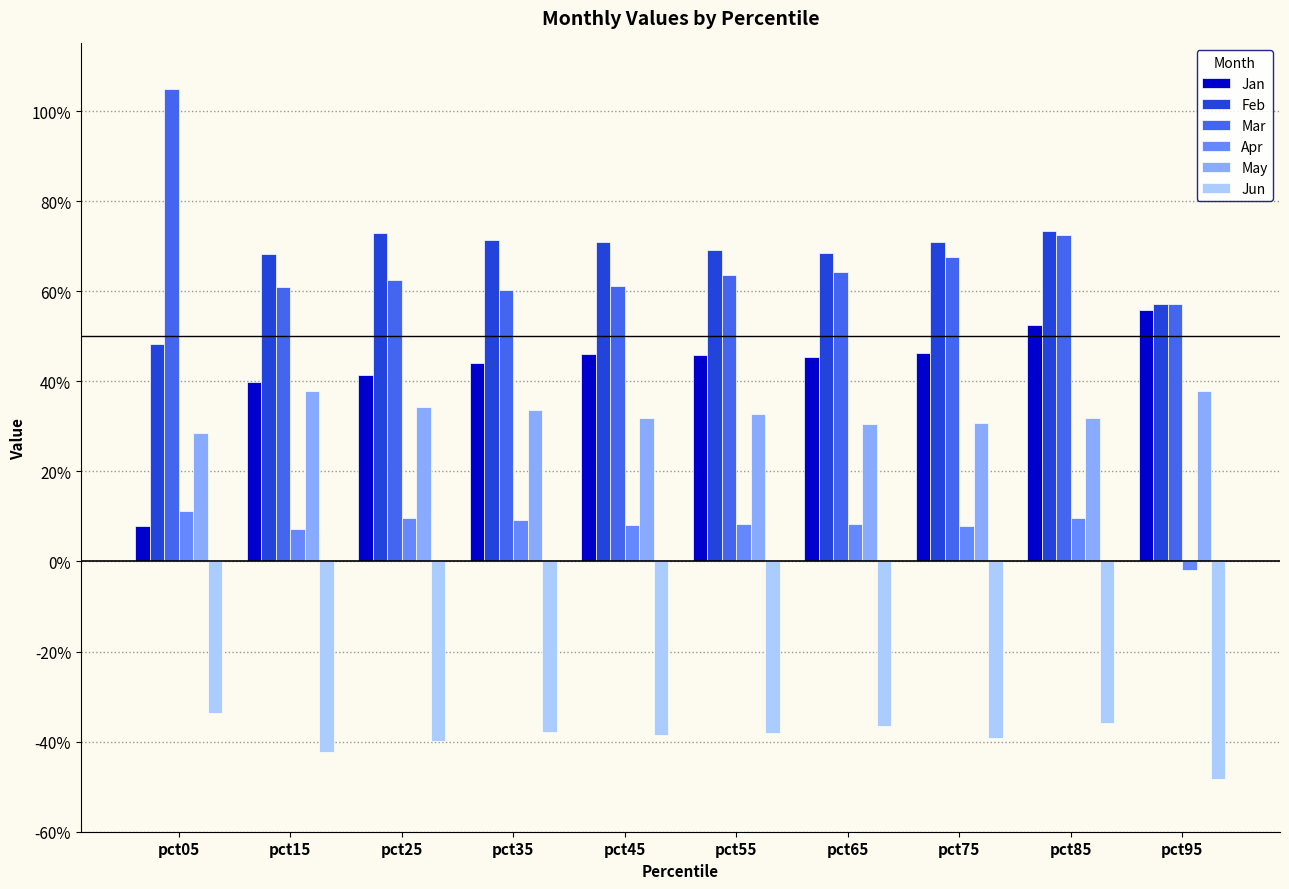

Which series has the largest total across all categories?

Mar